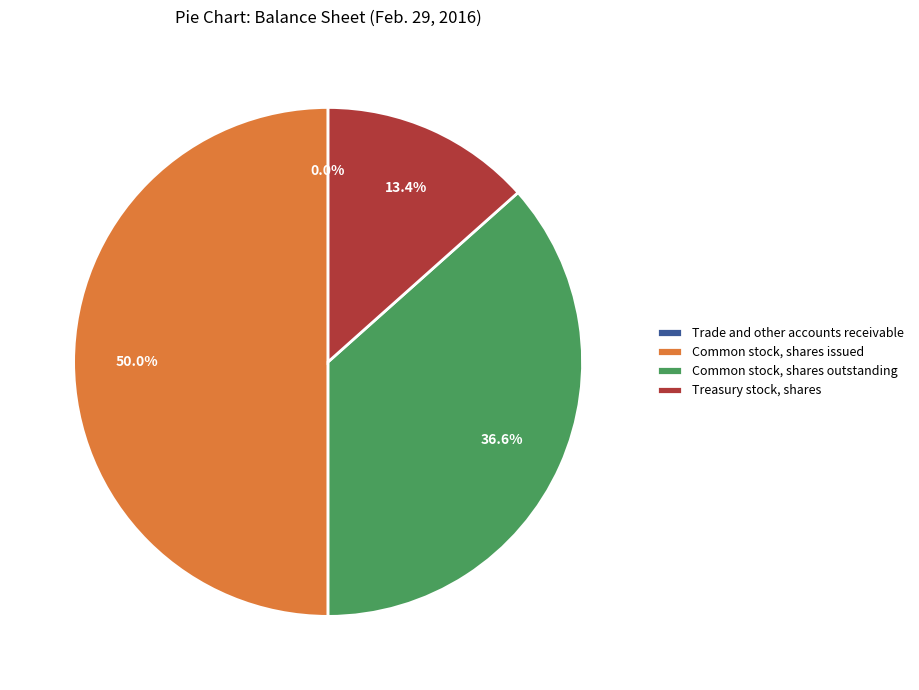

What is the largest slice in the pie chart?

Common stock, shares issued